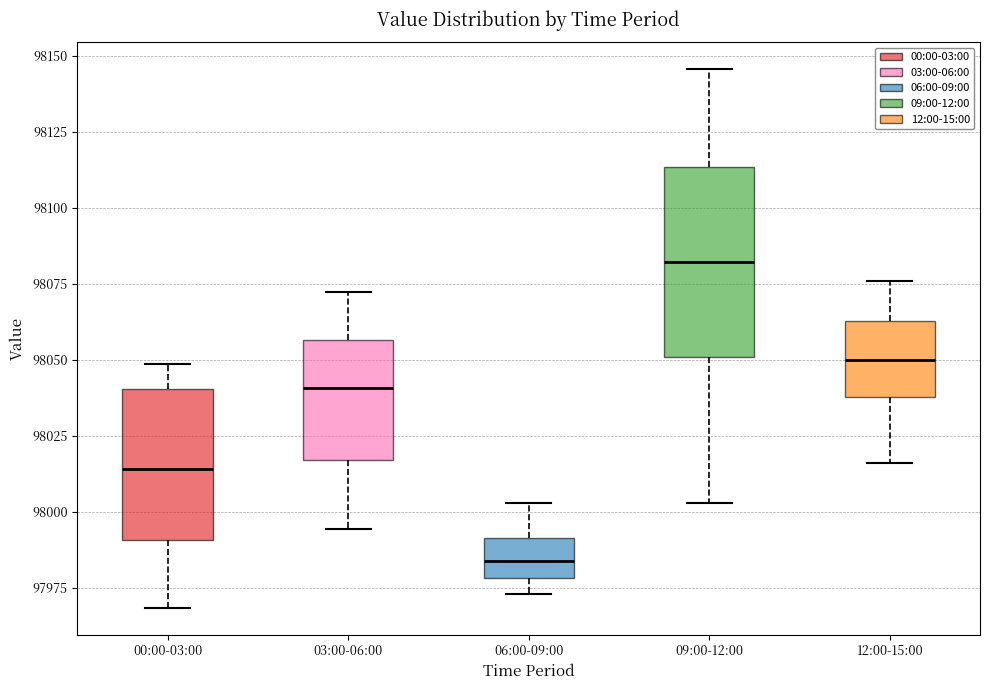

Reading left to right, transcribe this box plot: for each box, give where its median line is, the range the box spans, and where its two whiskers end, as read against the y-axis. The values are not printed on the chart, so give them approximately, as read against the axis.

00:00-03:00: median 98015, box 97990 to 98040, whiskers 97970 to 98050
03:00-06:00: median 98040, box 98015 to 98055, whiskers 97995 to 98070
06:00-09:00: median 97985, box 97980 to 97990, whiskers 97975 to 98005
09:00-12:00: median 98080, box 98050 to 98115, whiskers 98005 to 98145
12:00-15:00: median 98050, box 98040 to 98065, whiskers 98015 to 98075